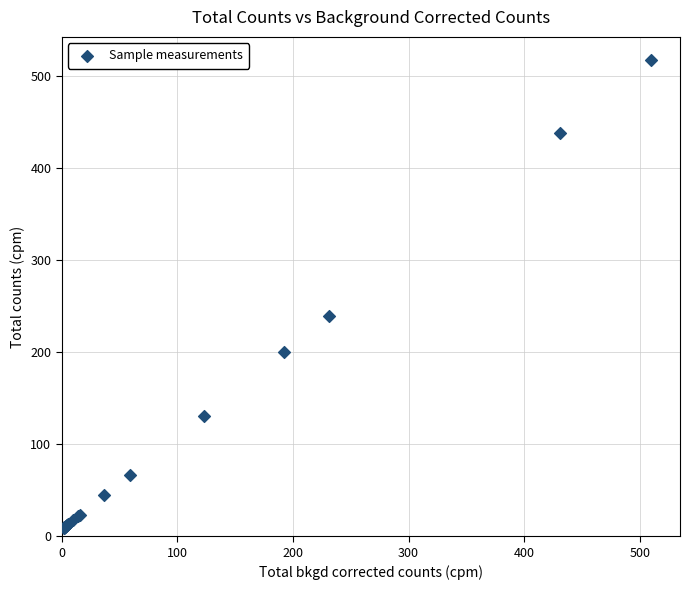

What Y value in the scatter plot is closest to 263?

239.1